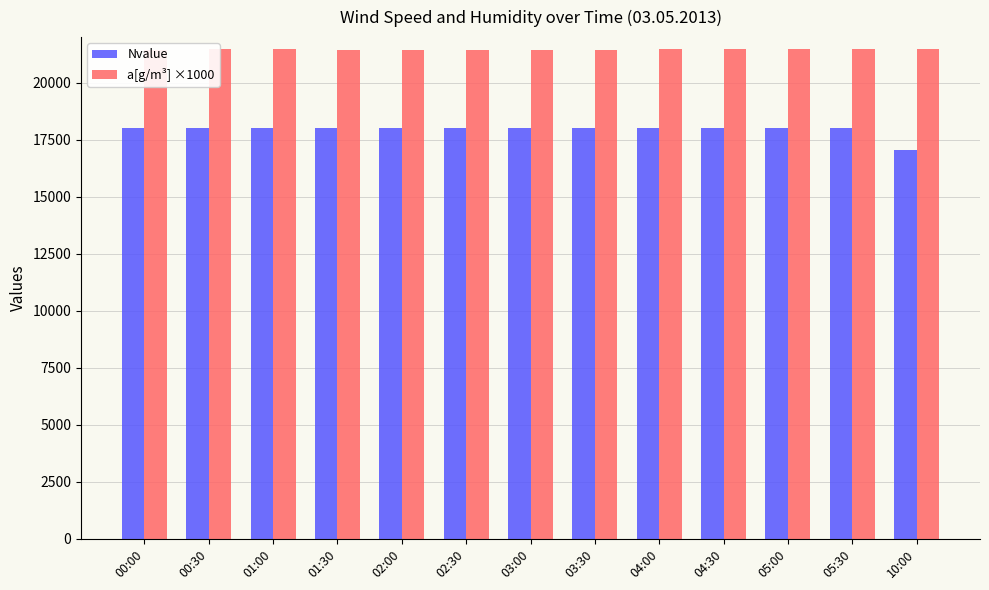

List the series in order of their peak value, highest first.

a[g/m³] ×1000, Nvalue